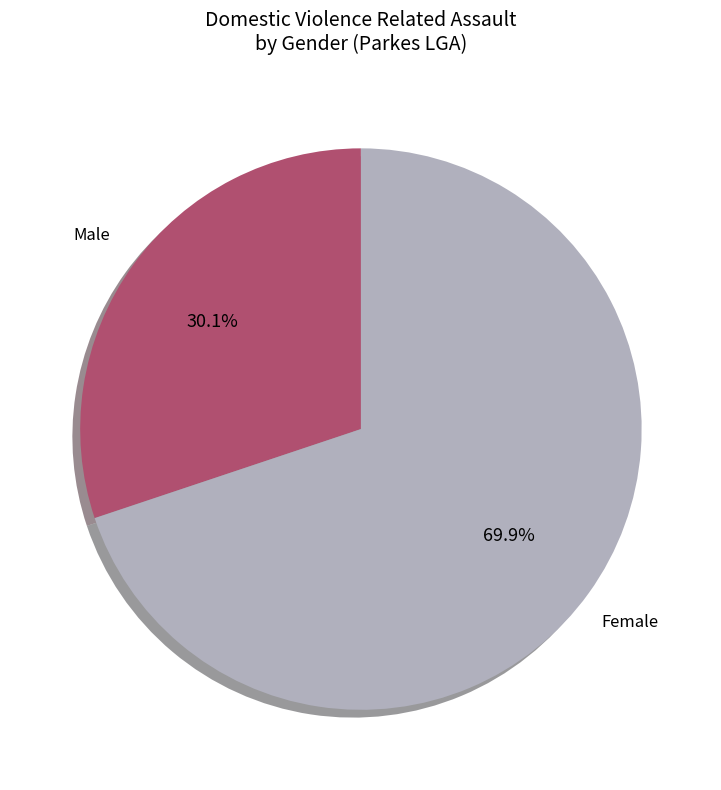

Is there any slice that represents more than half of the pie?

Yes